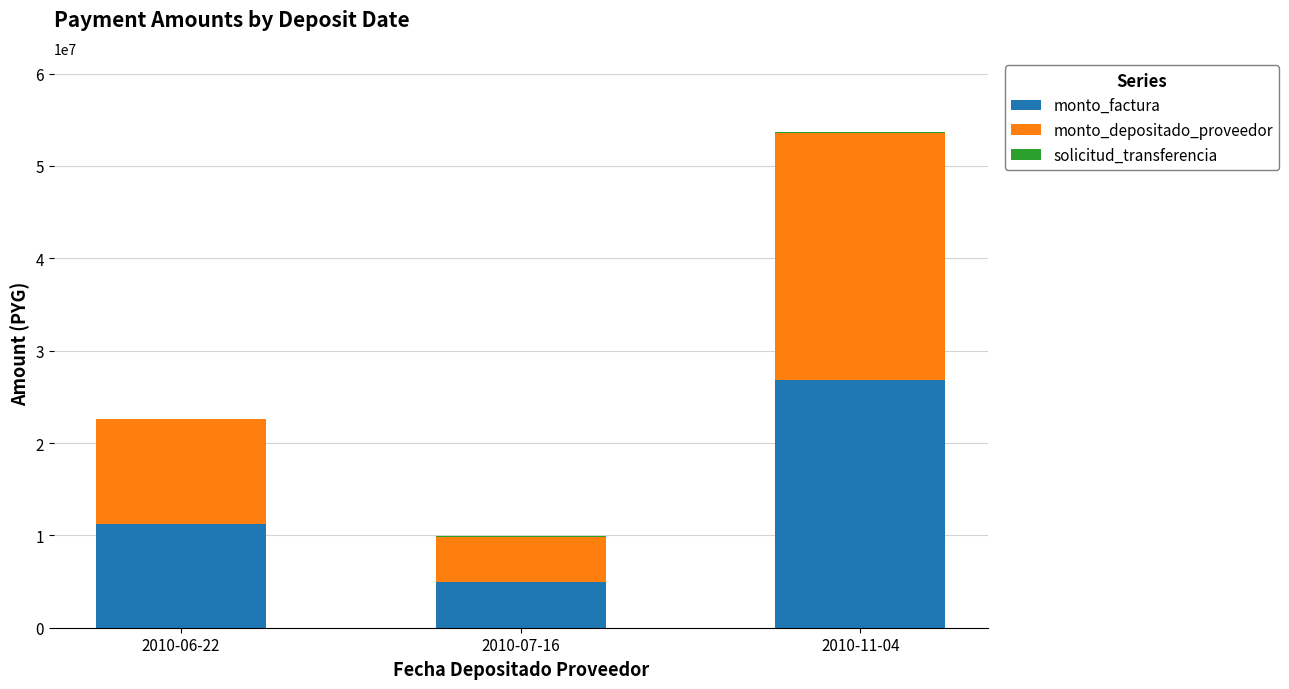

The value of monto_factura at 2010-11-04 is 26788900. True or false?

True